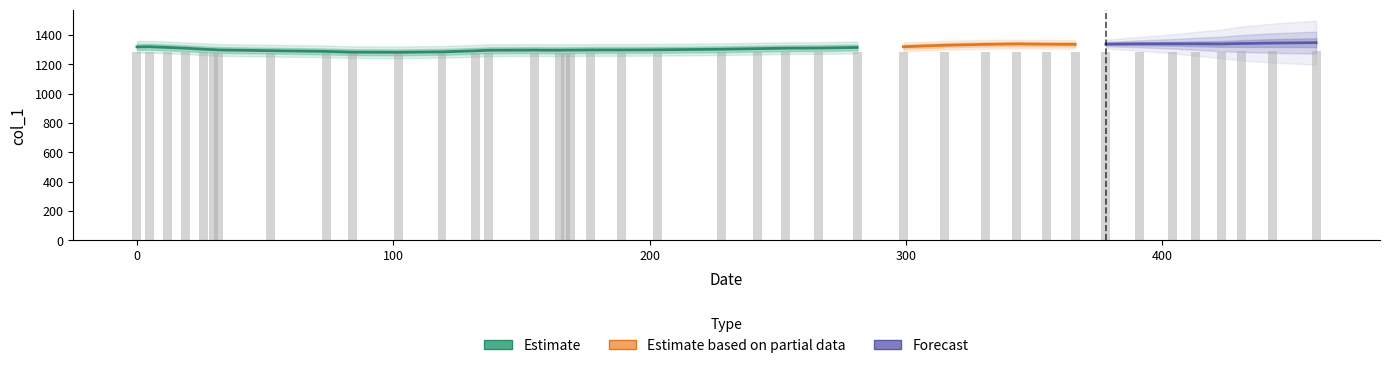

Read the value at 366.

1286.7